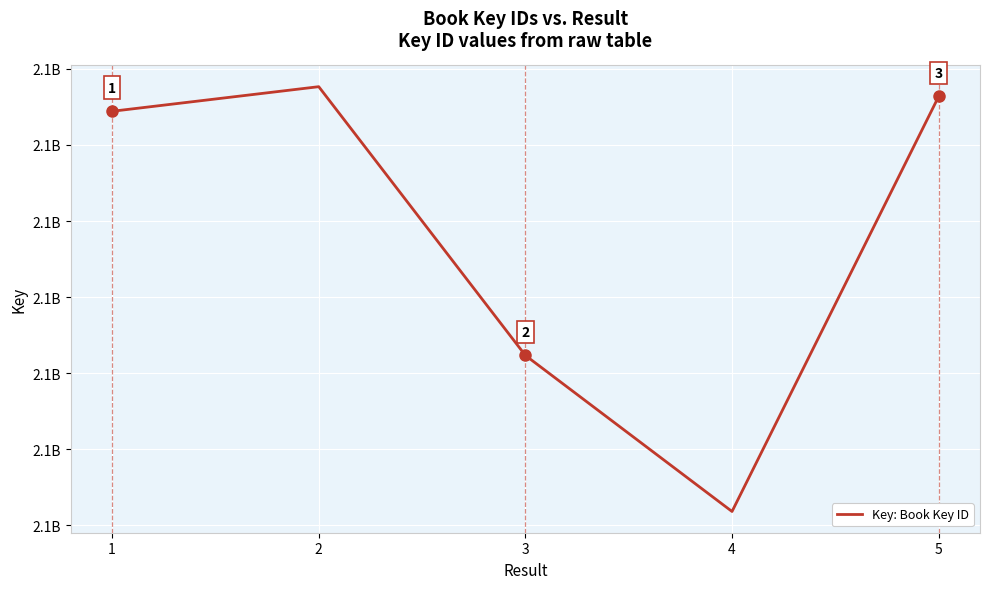

True or false: the data shows 765781580 at 1.

False